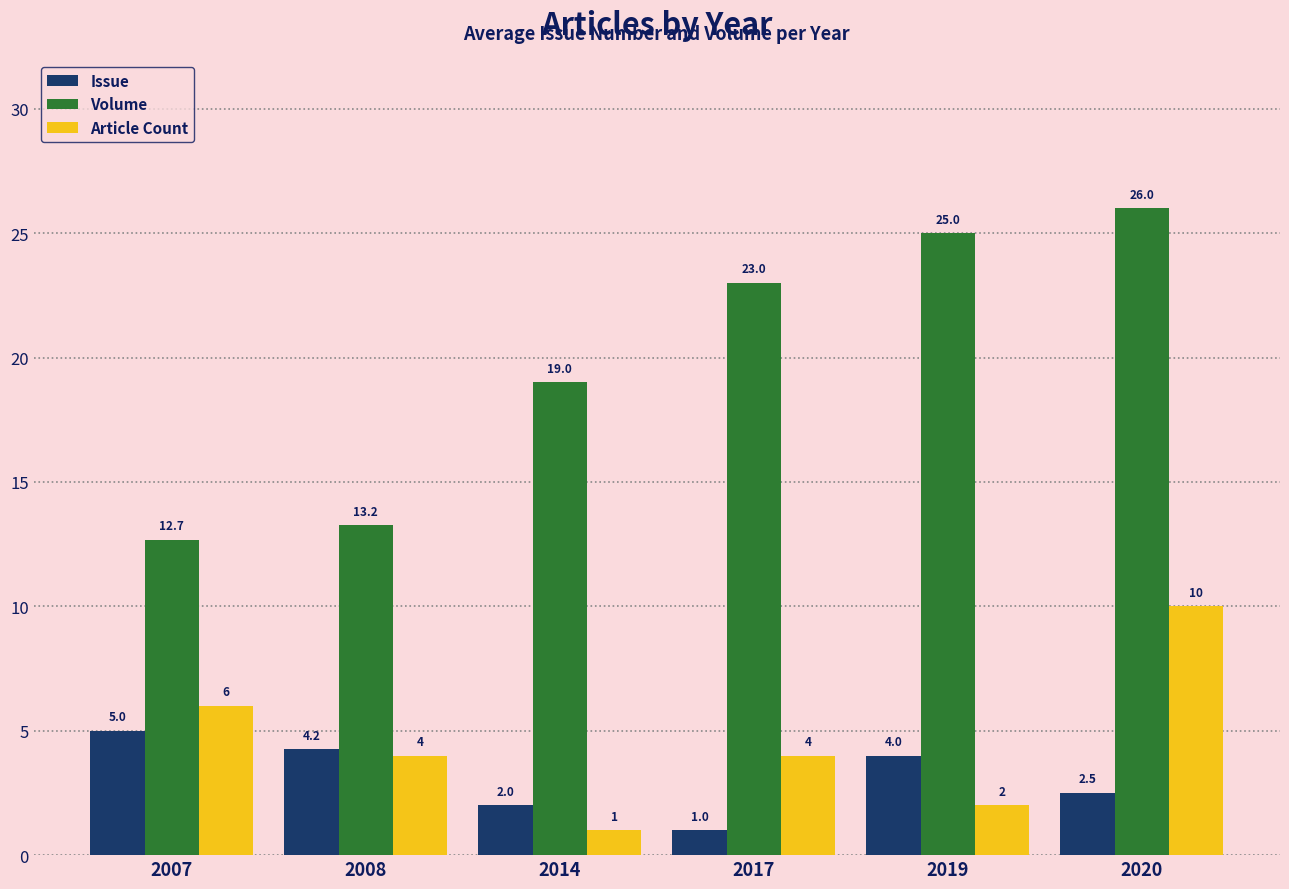

The Volume series shows 18.1 at 2007. True or false?

False